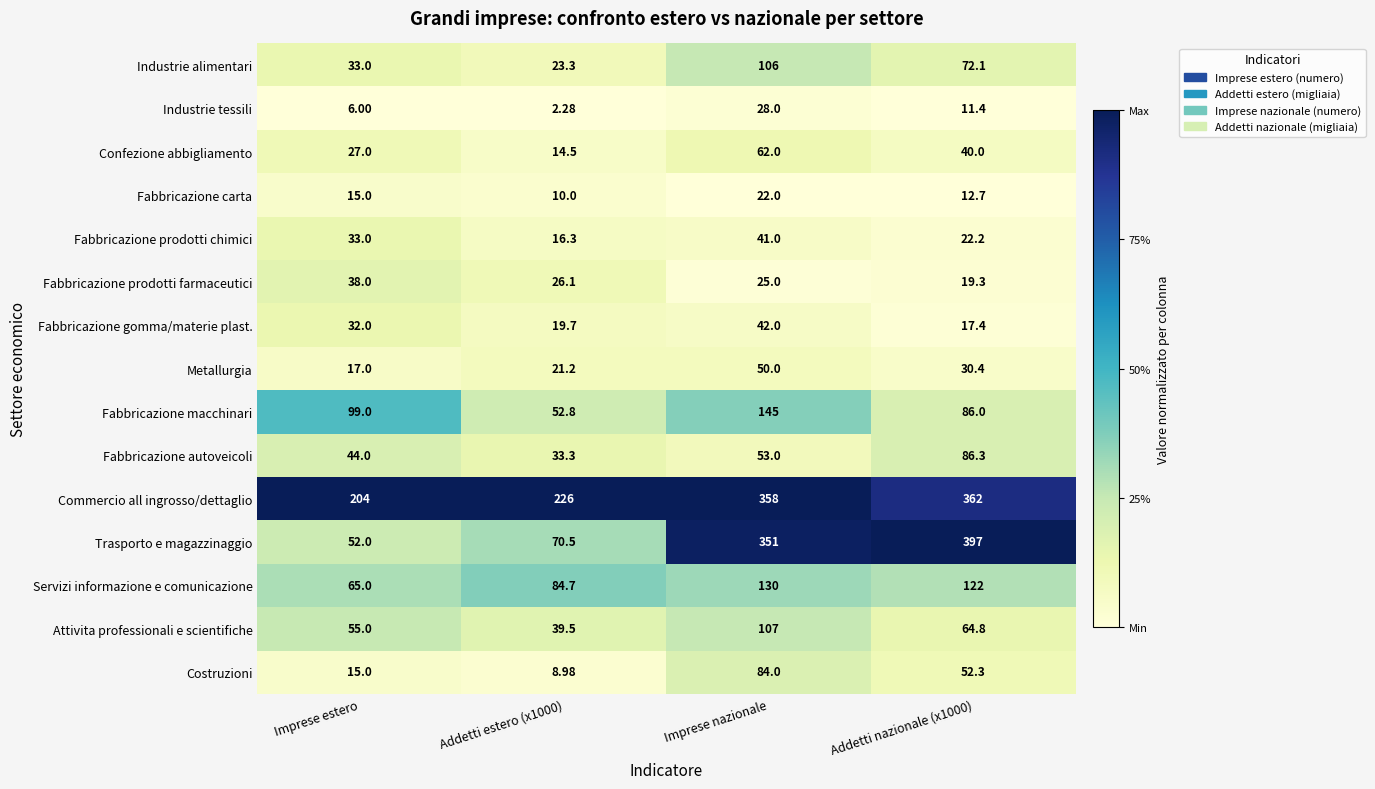

Which series changed the most between Addetti estero (x1000) and Imprese nazionale?

Trasporto e magazzinaggio